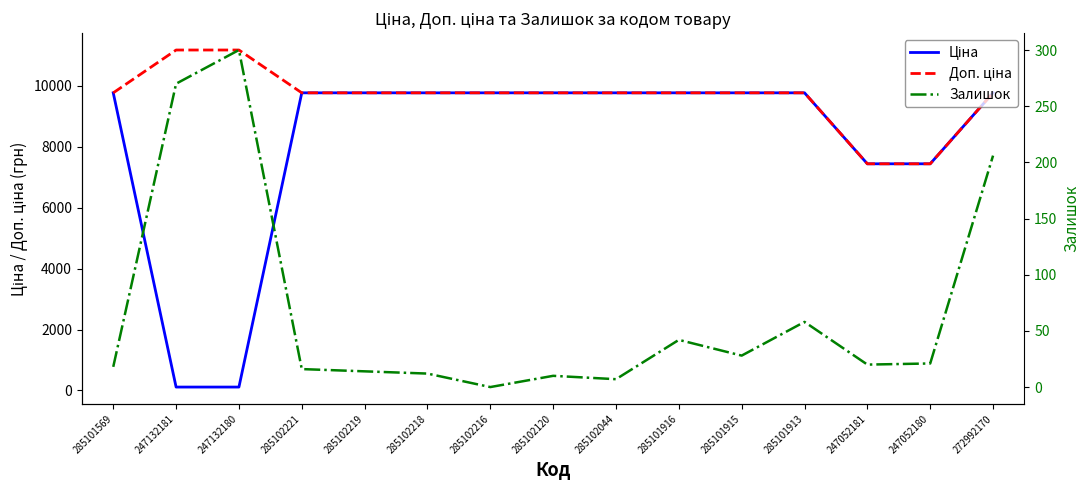

Which series has the largest total across all categories?

Доп. ціна